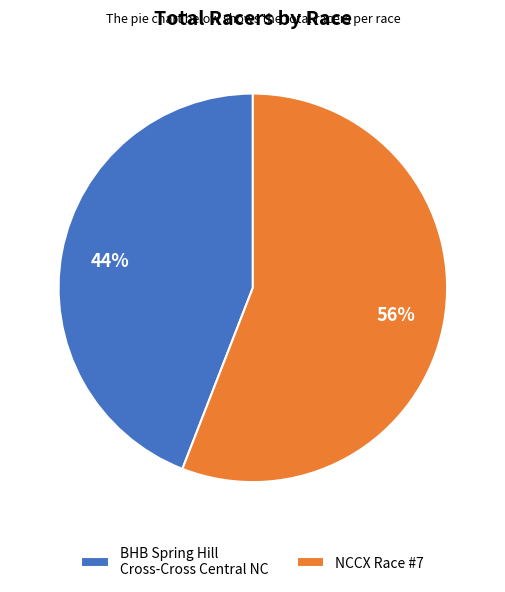

Approximately how many times larger is the value at NCCX Race #7 compared to BHB Spring Hill Cross-Cross Central NC?

1.3